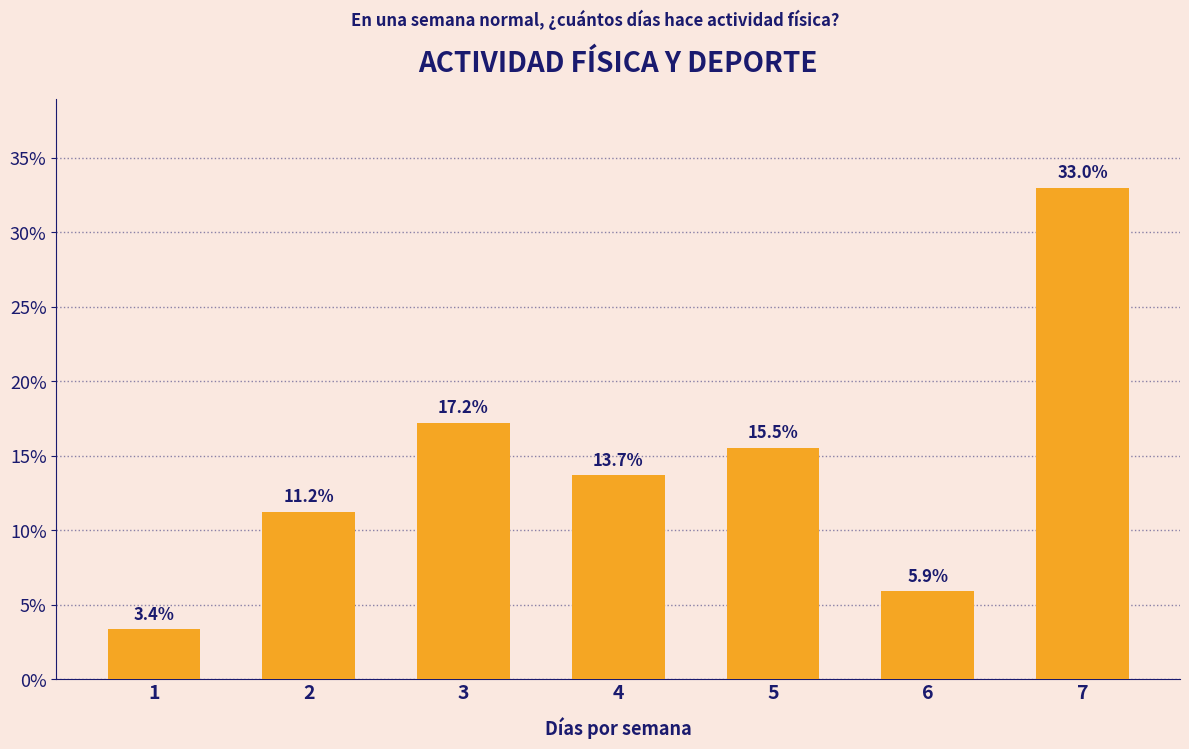

At which label does the data first exceed 13?

3